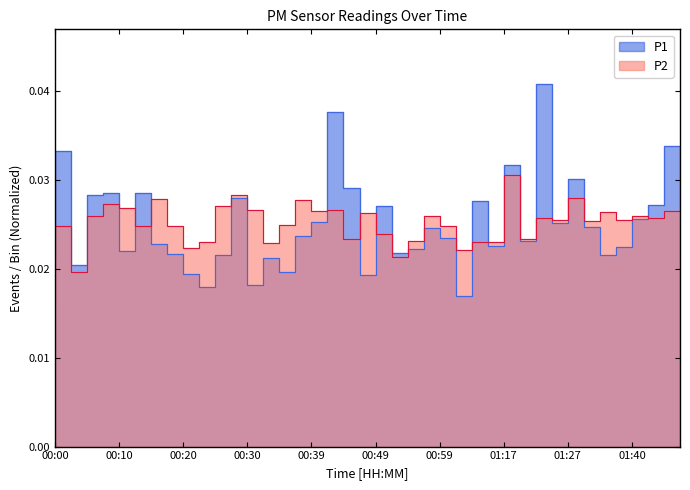

How many intersections are there between P2 and P1?

16